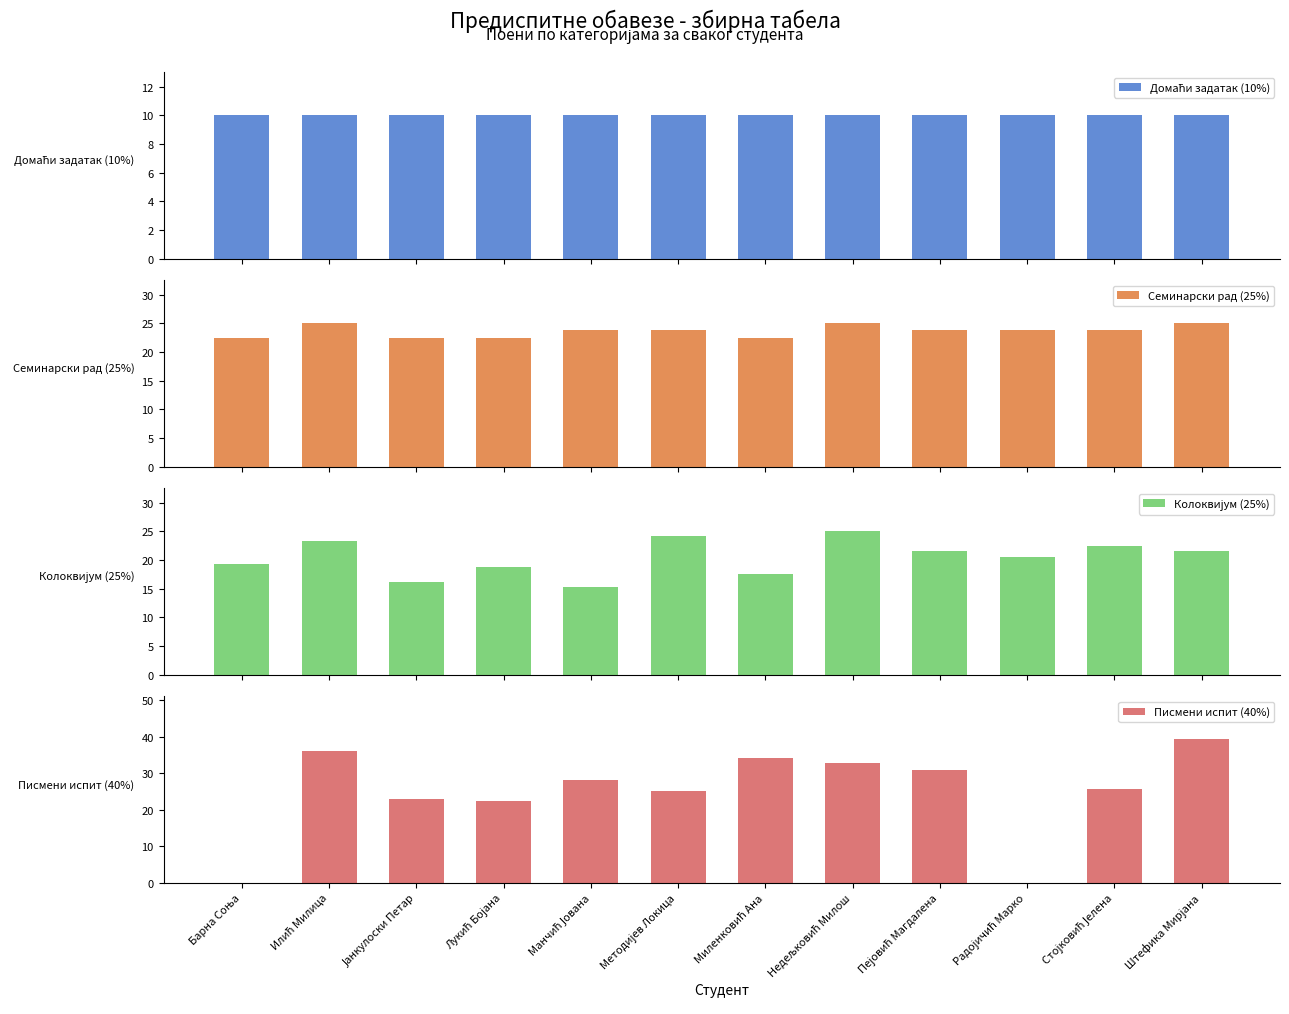

What is the lowest value of the Домаћи задатак (10%) series?

10.0